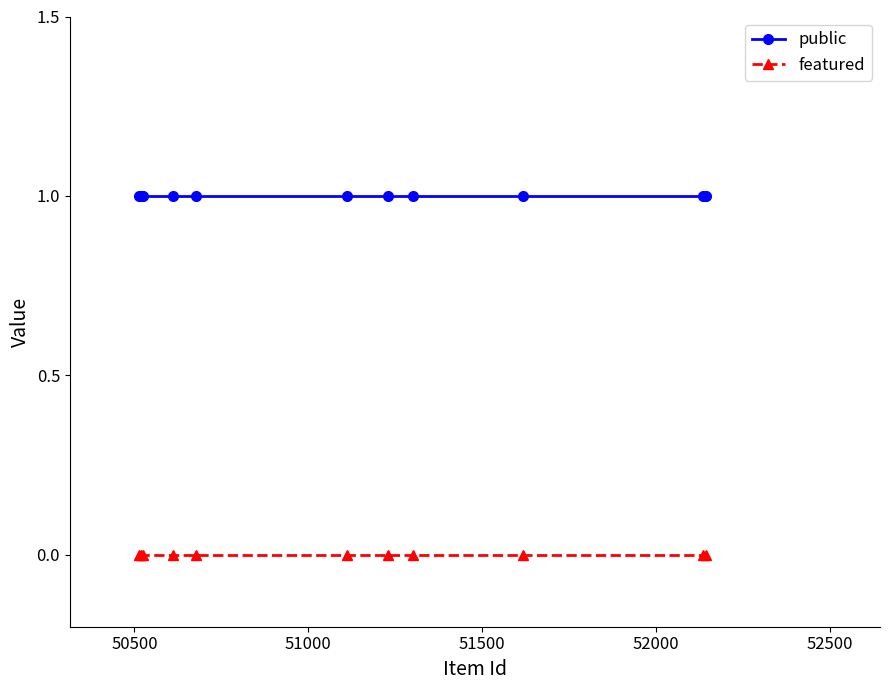

How many categories are shown in the chart?

11